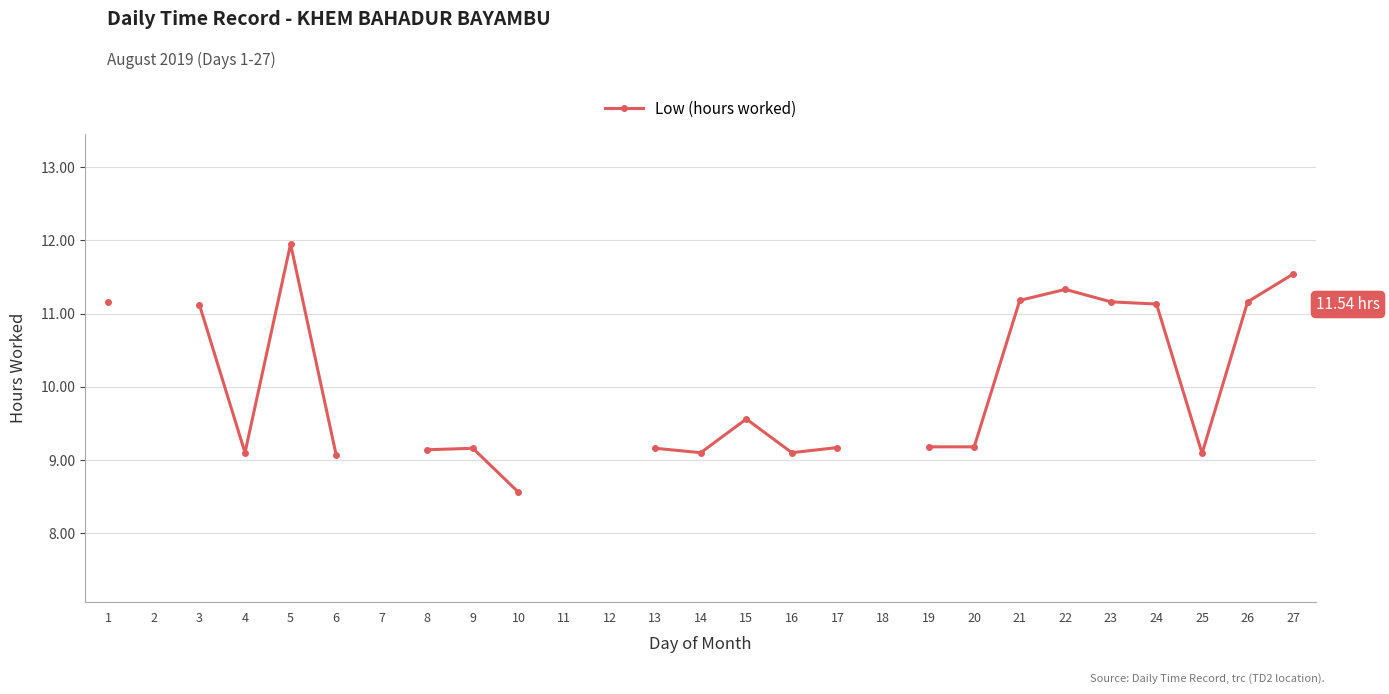

Which label corresponds to the smallest value in the chart?

10